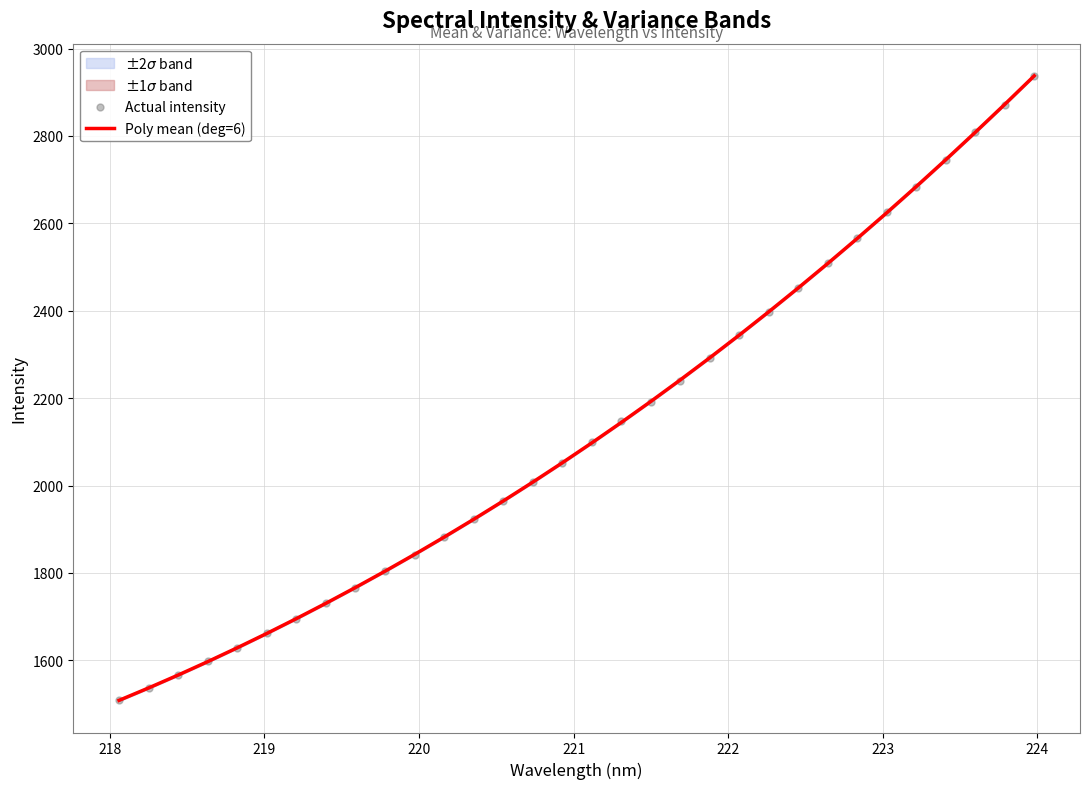

What is the lowest value of the Poly mean (deg=6) series?

1508.4